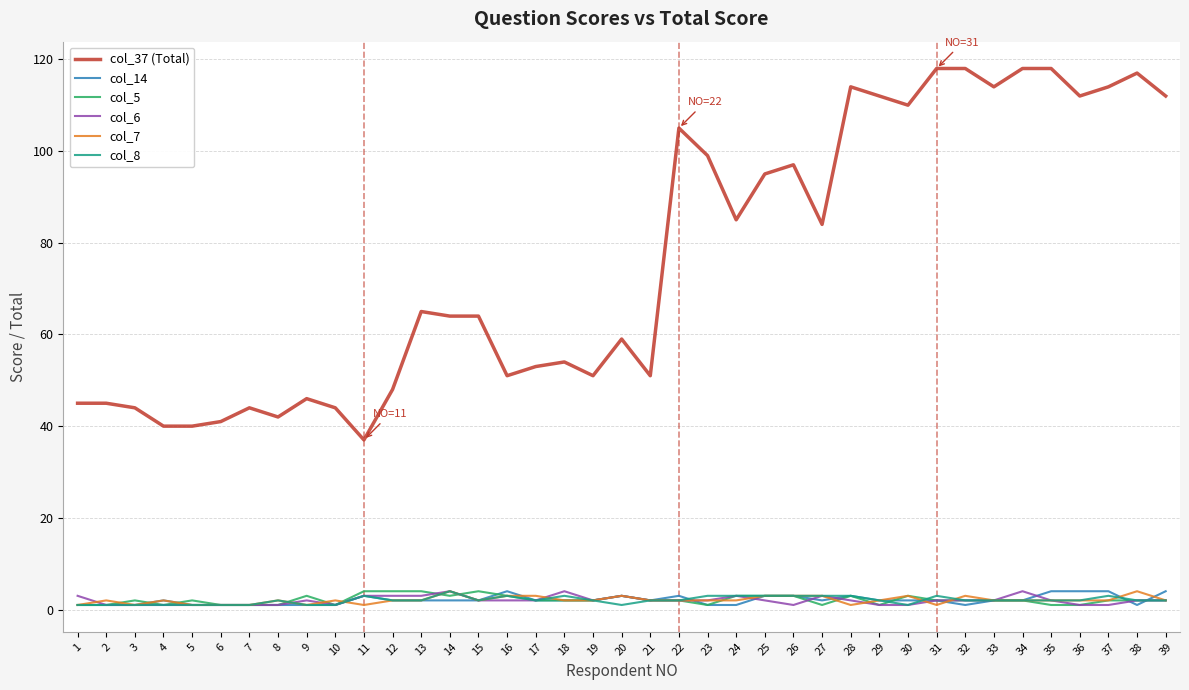

What is the maximum value shown in the chart?

118